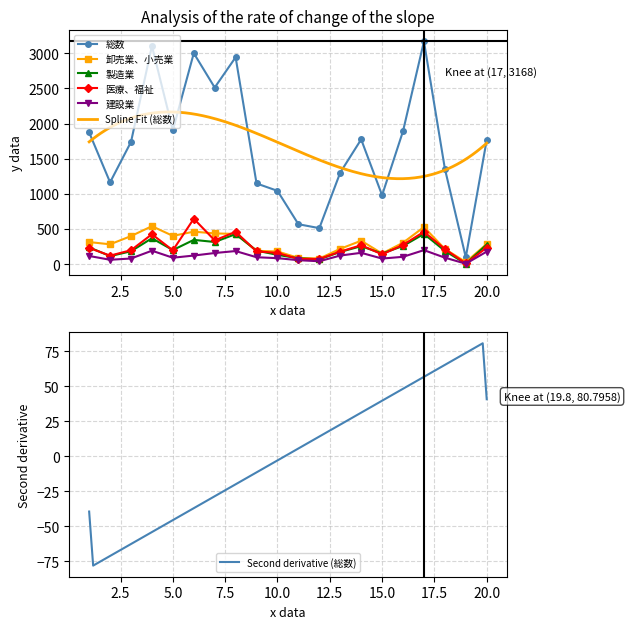

Count the number of data series in this chart.

5